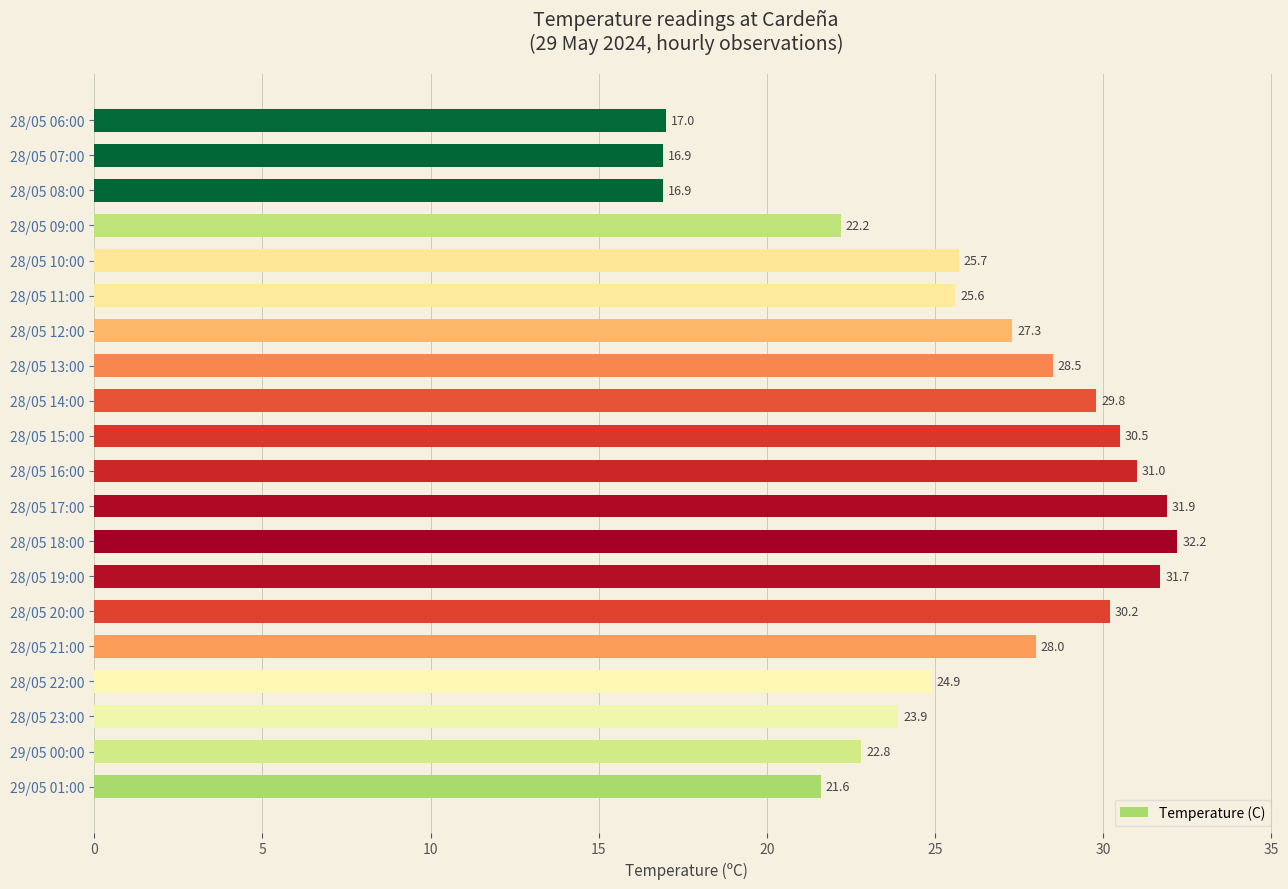

Does the chart contain any negative values?

No